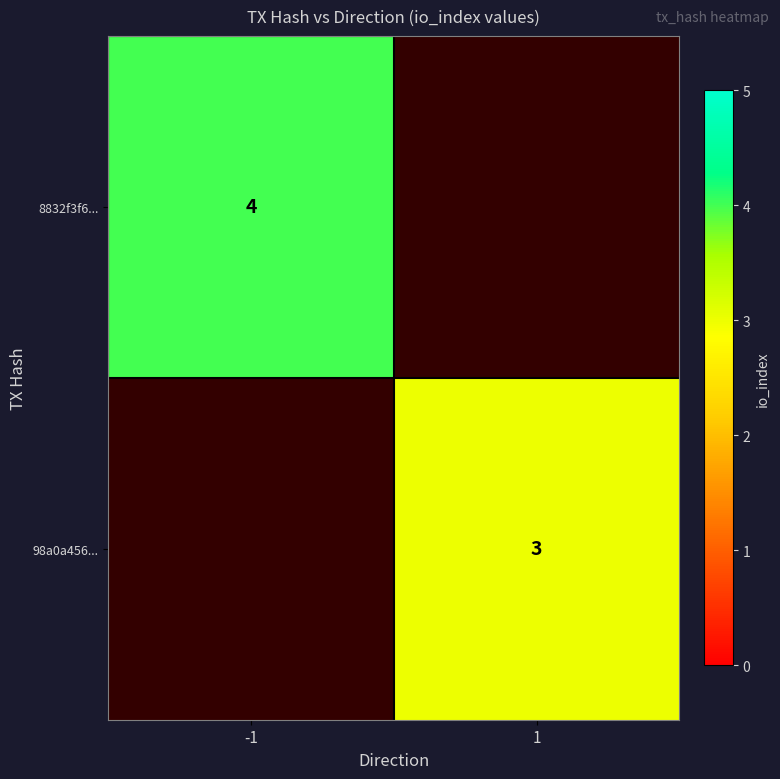

The value of 98a0a456... at 1 is 5. True or false?

False